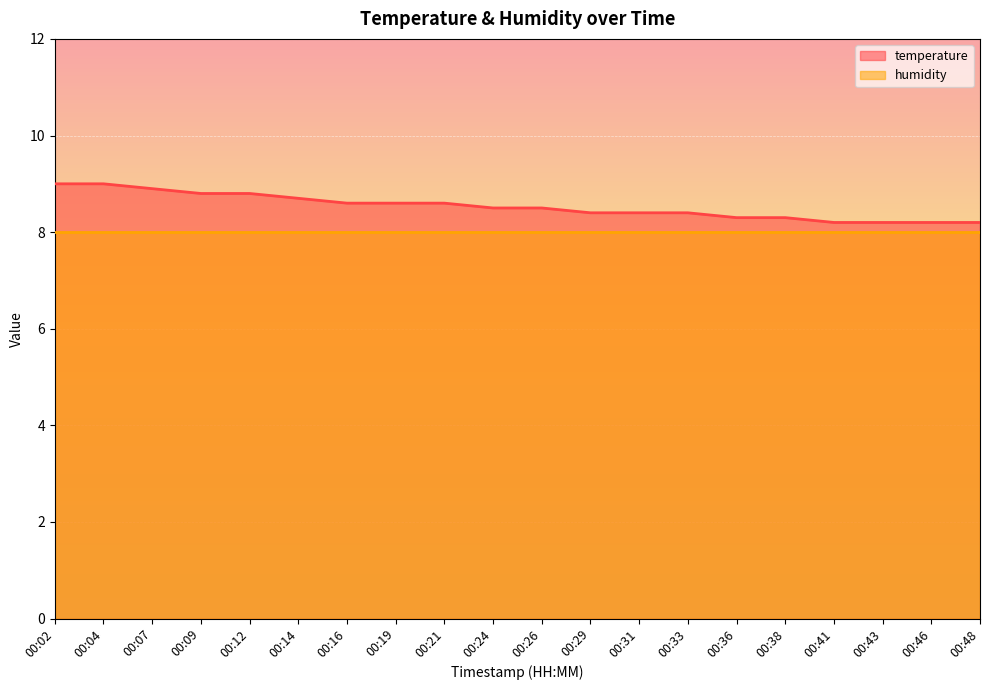

The chart shows a value of 9.0 at 00:02. True or false?

True